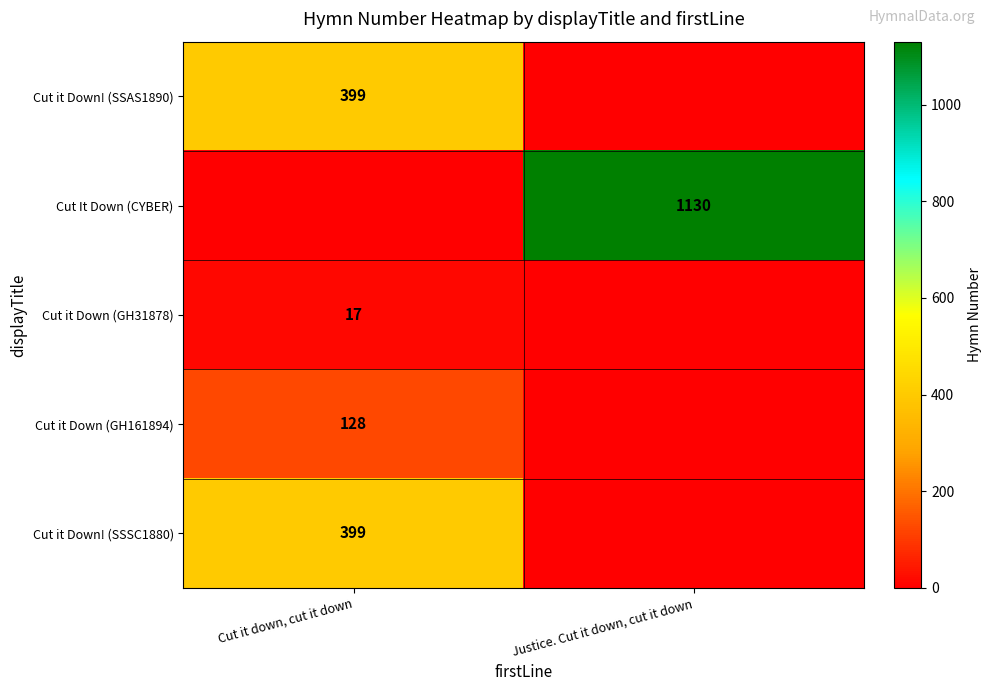

Is it true that Cut it Down (GH161894) equals 209 at Cut it down, cut it down?

False